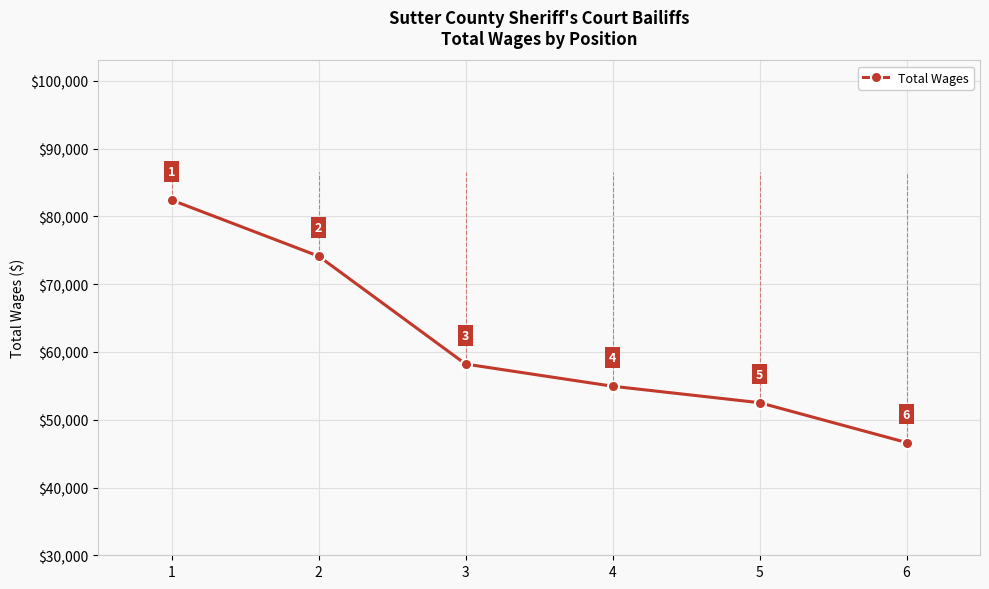

Is it true that the value at 6 is 46639?

True